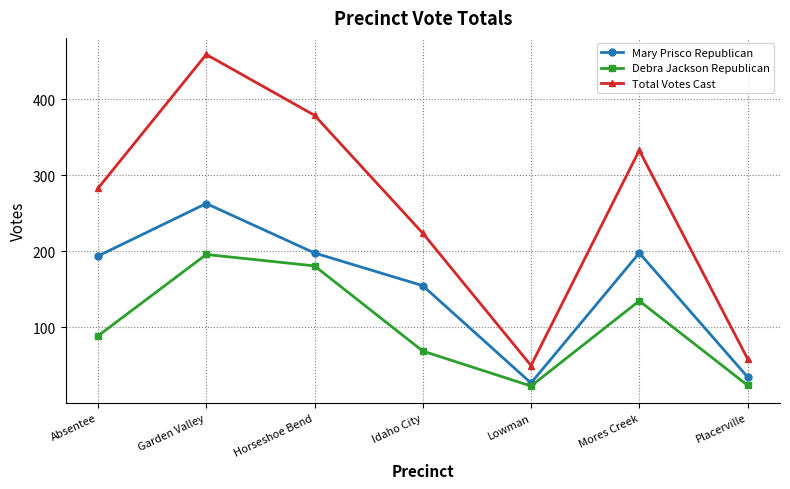

True or false: Total Votes Cast has more than 0 points higher than both neighbors.

True